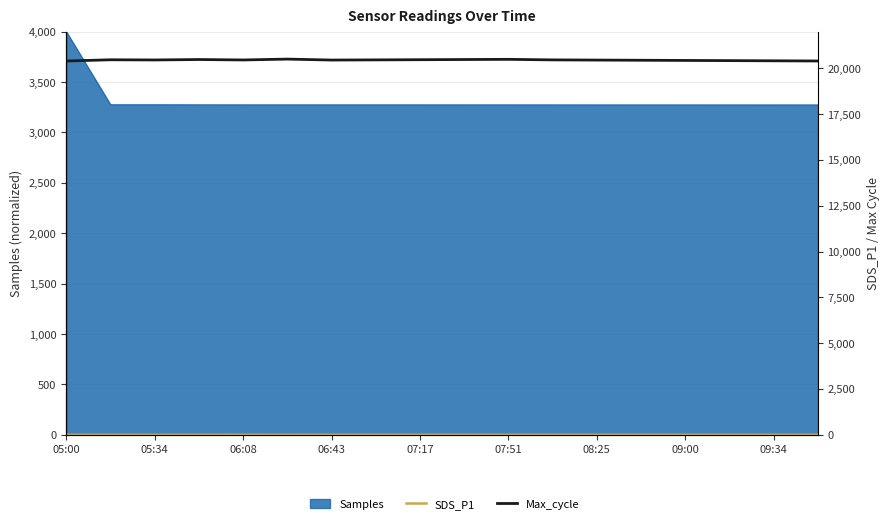

At which category does Max_cycle reach its first local valley?

05:34